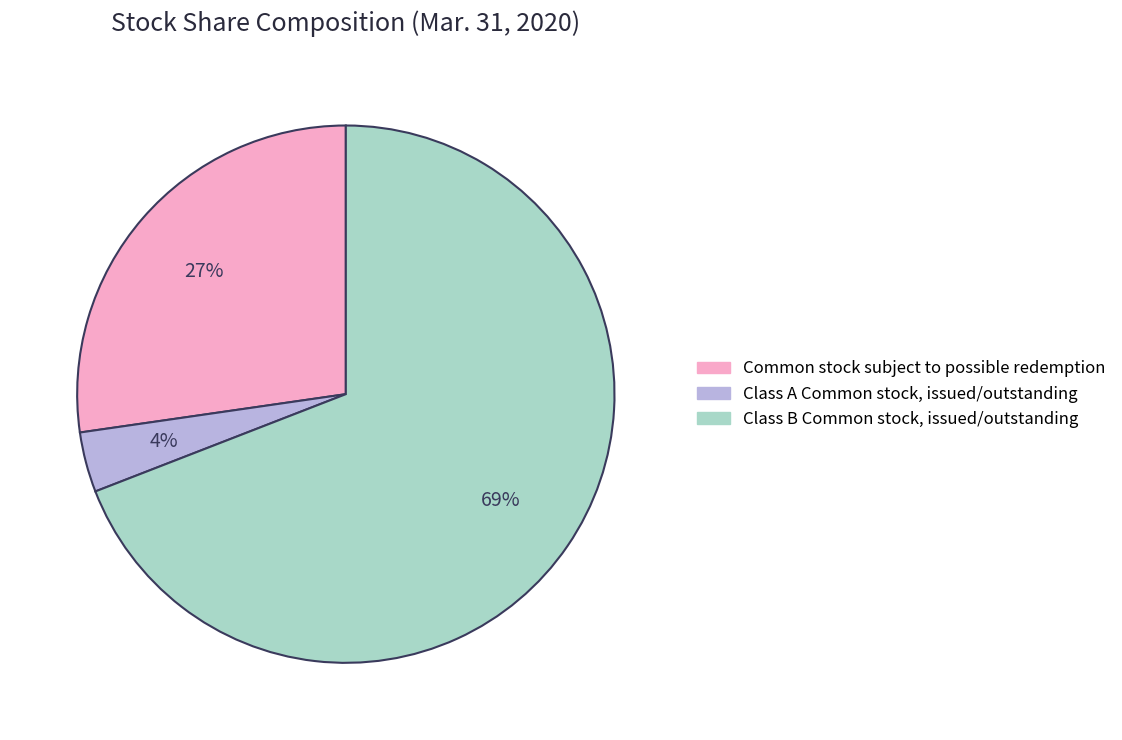

Count the number of slices in the pie.

3